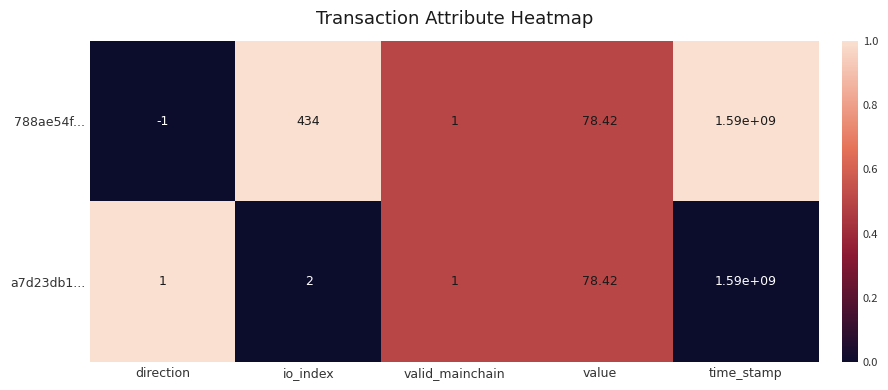

At which category does the chart reach its minimum across all series?

direction